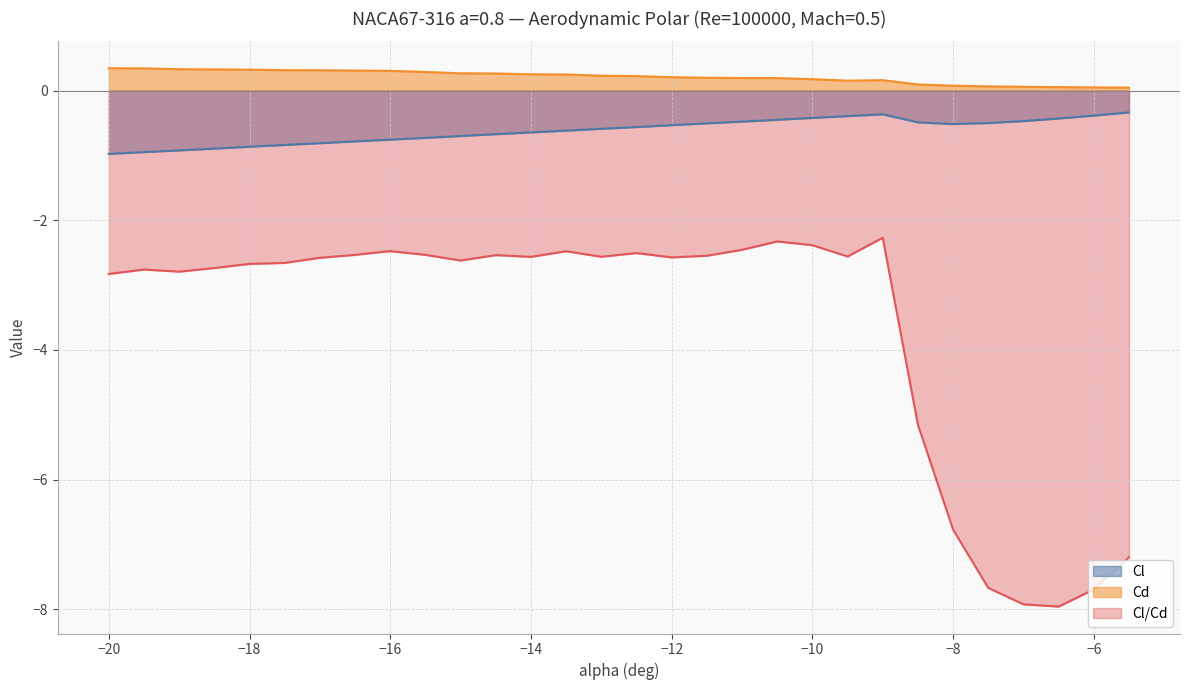

Reading left to right, what are all the values shown in this chart?

Cl: -20=-1.0	-19.5=-0.9	-19=-0.9	-18.5=-0.9	-18=-0.9	-17.5=-0.8	-17=-0.8	-16.5=-0.8	-16=-0.8	-15.5=-0.7	-15=-0.7	-14.5=-0.7	-14=-0.6	-13.5=-0.6	-13=-0.6	-12.5=-0.6	-12=-0.5	-11.5=-0.5	-11=-0.5	-10.5=-0.5	-10=-0.4	-9.5=-0.4	-9=-0.4	-8.5=-0.5	-8=-0.5	-7.5=-0.5	-7=-0.5	-6.5=-0.4	-6=-0.4	-5.5=-0.3
Cd: -20=0.3	-19.5=0.3	-19=0.3	-18.5=0.3	-18=0.3	-17.5=0.3	-17=0.3	-16.5=0.3	-16=0.3	-15.5=0.3	-15=0.3	-14.5=0.3	-14=0.3	-13.5=0.2	-13=0.2	-12.5=0.2	-12=0.2	-11.5=0.2	-11=0.2	-10.5=0.2	-10=0.2	-9.5=0.2	-9=0.2	-8.5=0.1	-8=0.1	-7.5=0.1	-7=0.1	-6.5=0.1	-6=0.0	-5.5=0.0
Cl/Cd: -20=-2.8	-19.5=-2.8	-19=-2.8	-18.5=-2.7	-18=-2.7	-17.5=-2.7	-17=-2.6	-16.5=-2.5	-16=-2.5	-15.5=-2.5	-15=-2.6	-14.5=-2.5	-14=-2.6	-13.5=-2.5	-13=-2.6	-12.5=-2.5	-12=-2.6	-11.5=-2.5	-11=-2.5	-10.5=-2.3	-10=-2.4	-9.5=-2.6	-9=-2.3	-8.5=-5.2	-8=-6.8	-7.5=-7.7	-7=-7.9	-6.5=-8.0	-6=-7.7	-5.5=-7.2